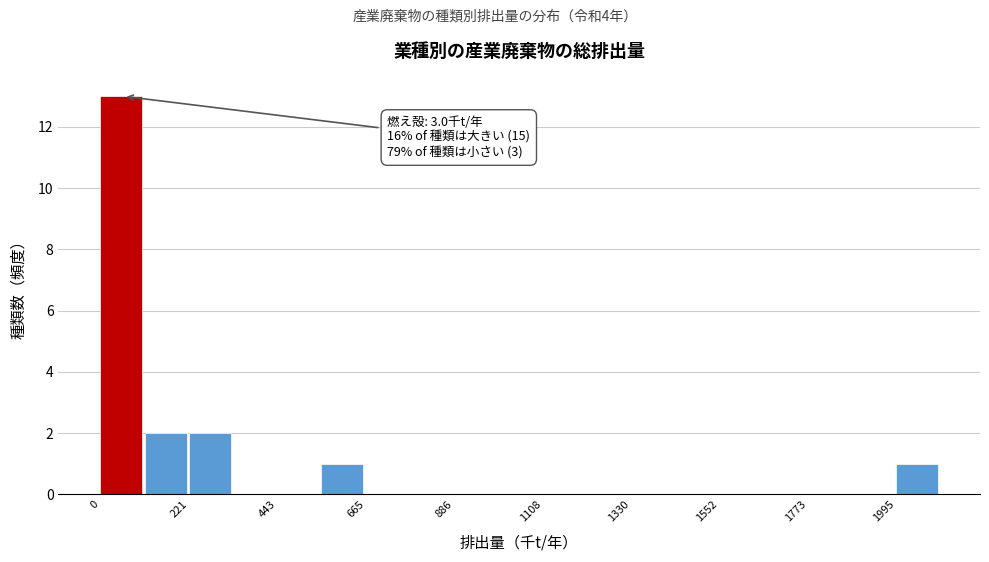

Read against the x-axis, roughly where is the centre of the tallest bar?

50